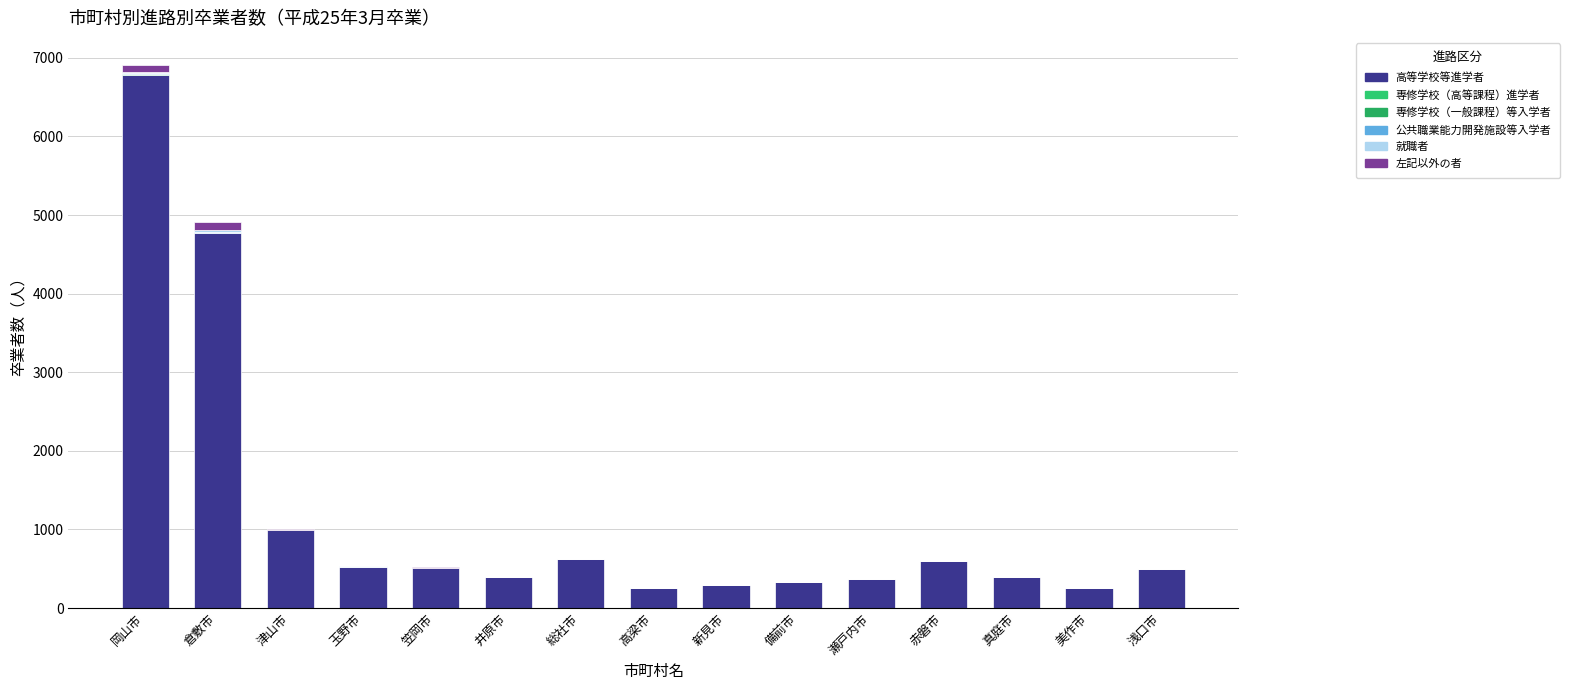

What position from the left is 浅口市?

15